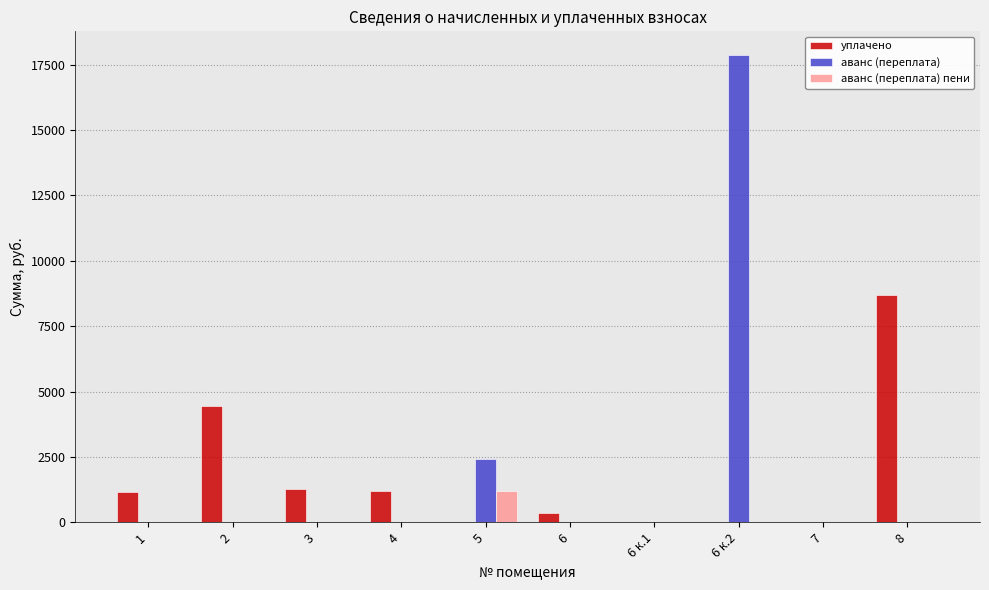

The value of уплачено at 6 к.1 is -4162.3. True or false?

False